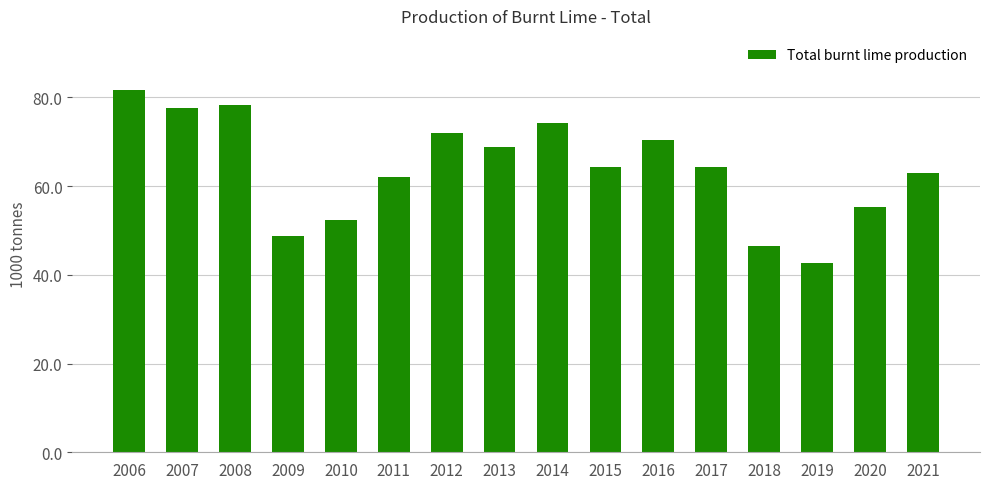

Reading right to left, list all the values displayed in this chart.

62.9	55.4	42.8	46.4	64.2	70.4	64.2	74.2	68.9	72.0	62.0	52.4	48.6	78.2	77.7	81.6